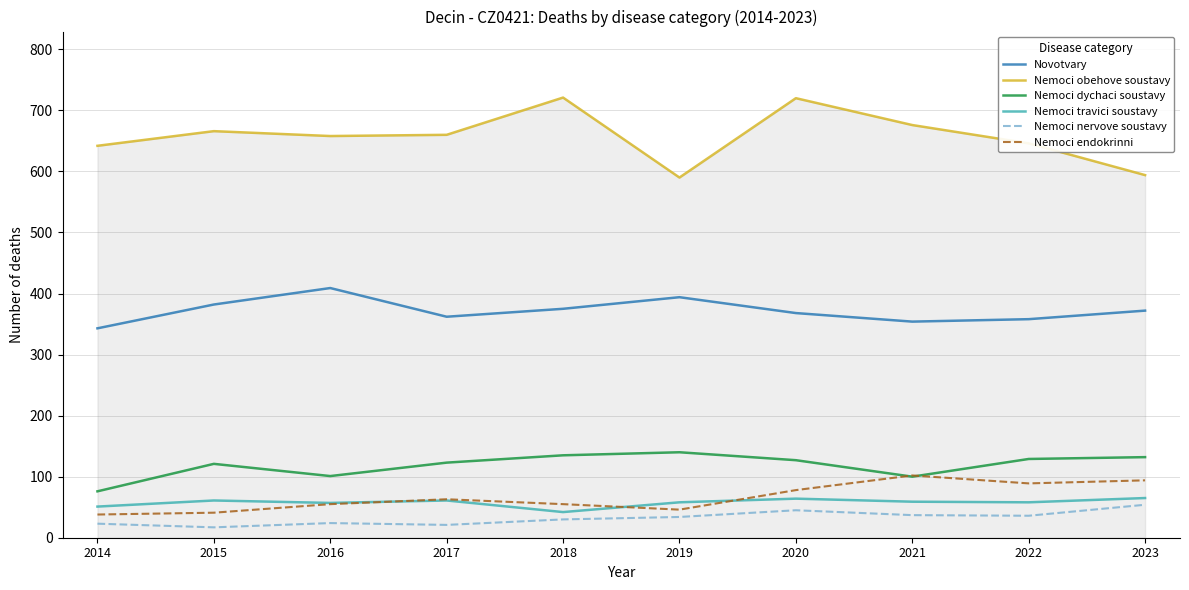

What is the difference between the Novotvary values at 2022 and 2020?

10